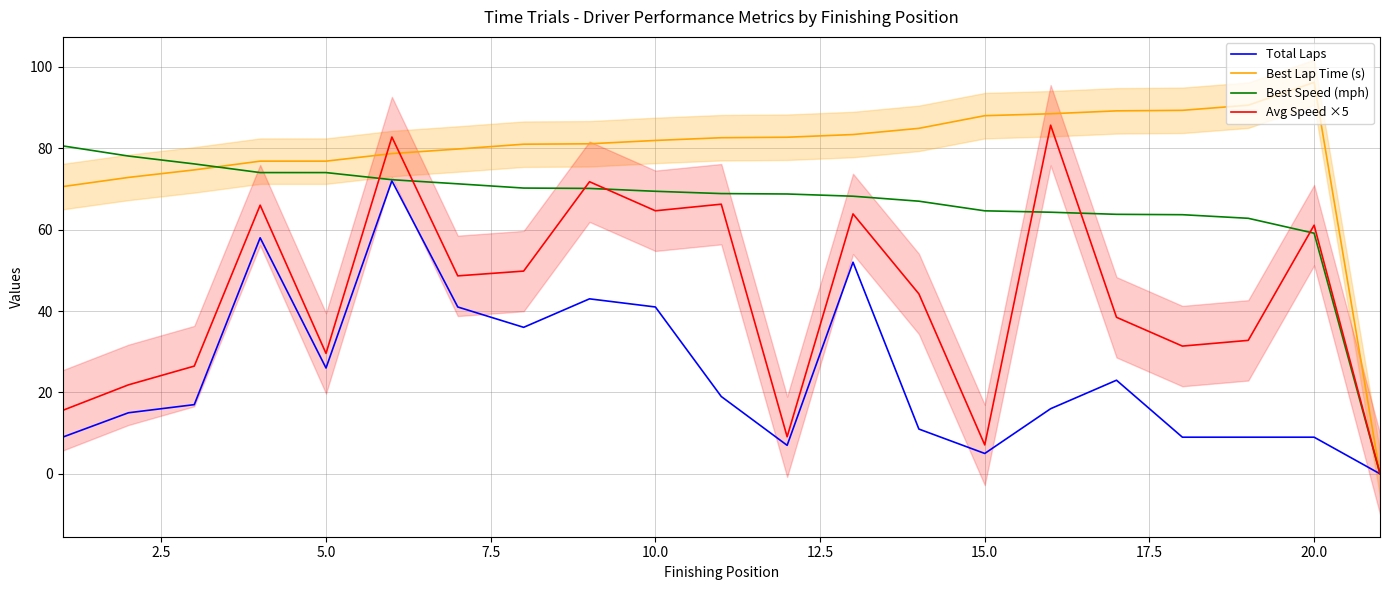

Reading left to right, transcribe all the data shown in this chart.

Total Laps: 9.0	15.0	17.0	58.0	26.0	72.0	41.0	36.0	43.0	41.0	19.0	7.0	52.0	11.0	5.0	16.0	23.0	9.0	9.0	9.0	0.0
Best Lap Time (s): 70.6	72.8	74.7	76.8	76.8	78.7	79.8	81.0	81.1	81.9	82.6	82.7	83.4	84.9	88.0	88.5	89.2	89.3	90.6	96.2	0.0
Best Speed (mph): 80.6	78.1	76.2	74.0	74.0	72.3	71.3	70.2	70.1	69.4	68.9	68.8	68.2	67.0	64.6	64.3	63.8	63.7	62.8	59.1	0.0
Avg Speed ×5: 15.6	21.9	26.5	66.0	29.6	82.8	48.6	49.8	71.8	64.6	66.3	9.1	63.9	44.2	7.1	85.7	38.5	31.4	32.8	61.1	0.0